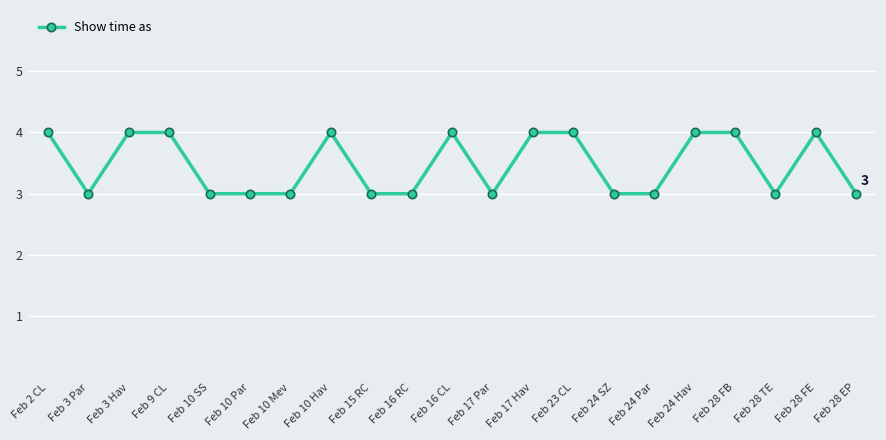

True or false: the data shows 3 at Feb 16 RC.

True